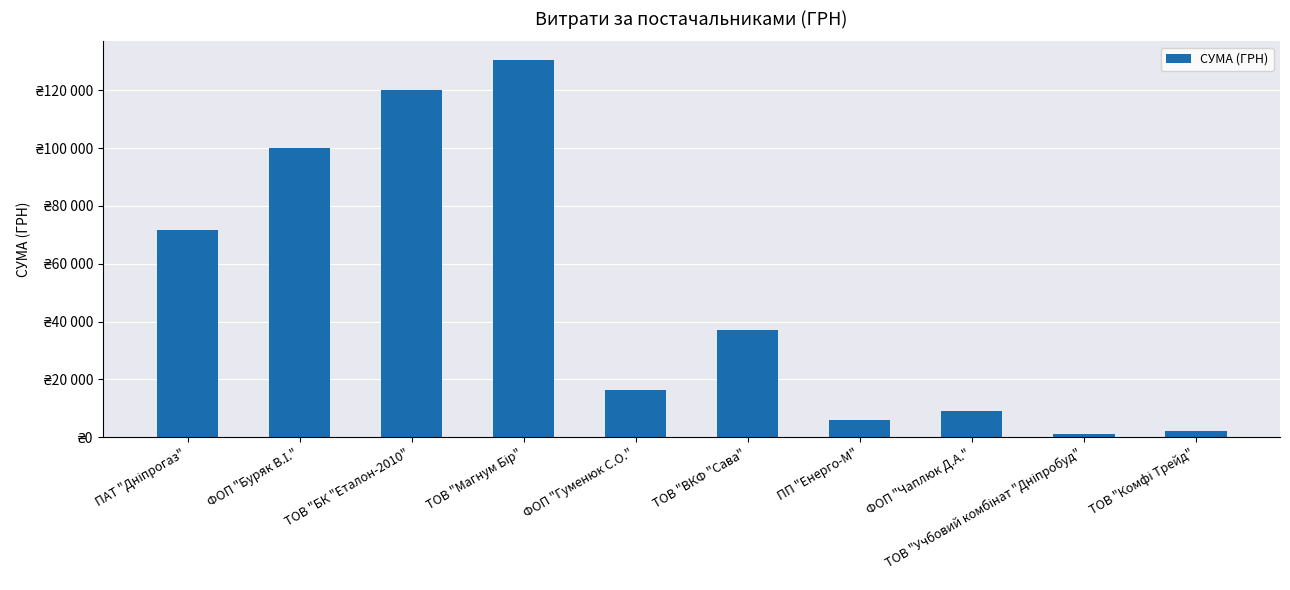

The value at ТОВ "Магнум Бір" is 227183.1. True or false?

False